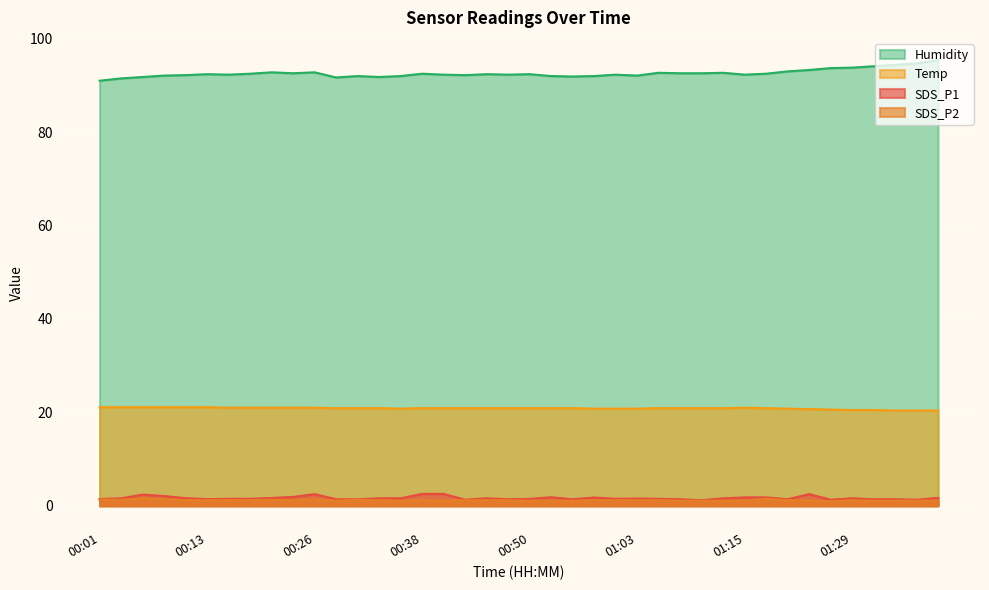

Rank the categories by Humidity value from highest to lowest.

01:39, 01:37, 01:34, 01:32, 01:29, 01:26, 01:23, 01:20, 00:21, 00:26, 01:05, 01:13, 00:23, 01:08, 01:10, 00:18, 00:38, 01:18, 00:13, 00:45, 00:50, 00:16, 00:40, 00:48, 01:00, 01:15, 00:11, 00:43, 00:08, 01:03, 00:31, 00:36, 00:53, 00:58, 00:55, 00:06, 00:33, 00:28, 00:04, 00:01